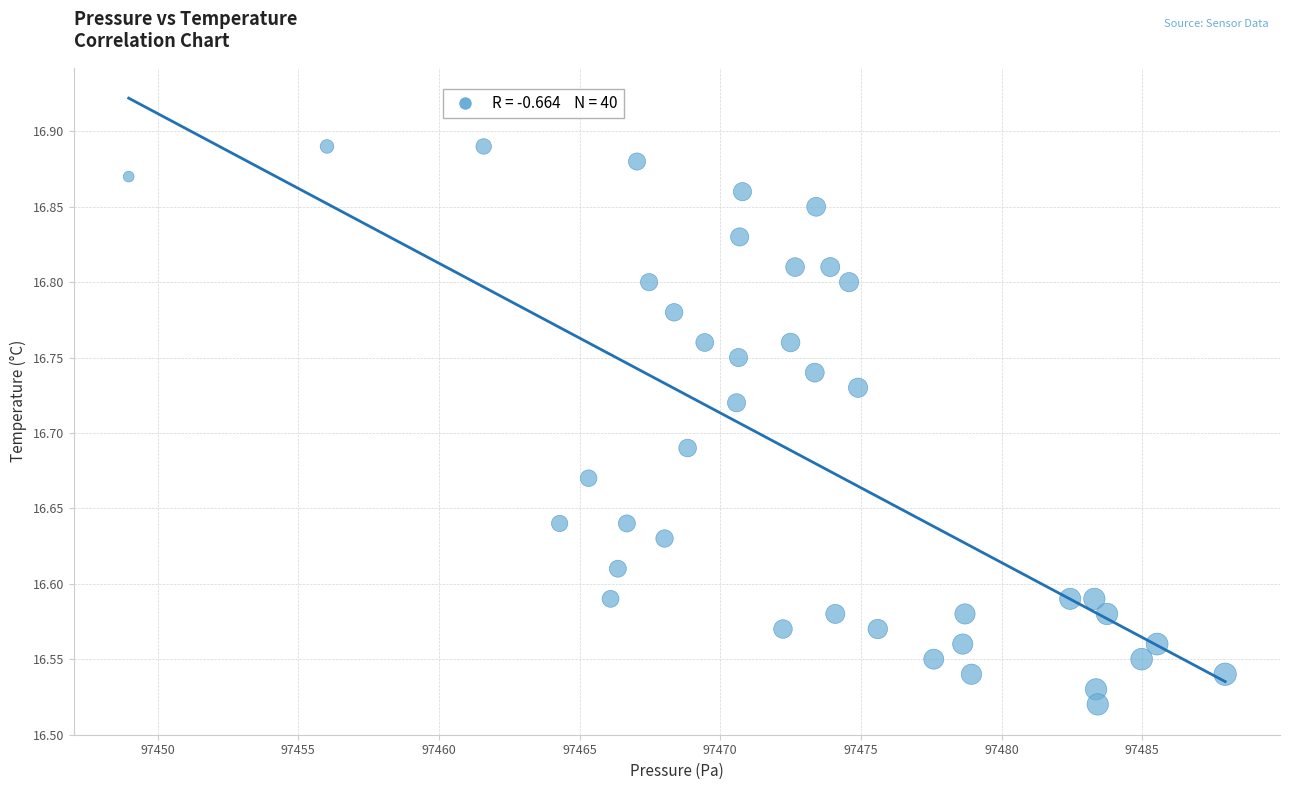

What is the range of X values (max minus min)?

39.0